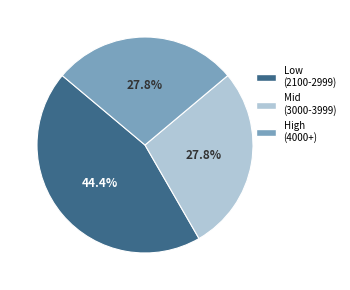

Does any single category account for the majority?

No